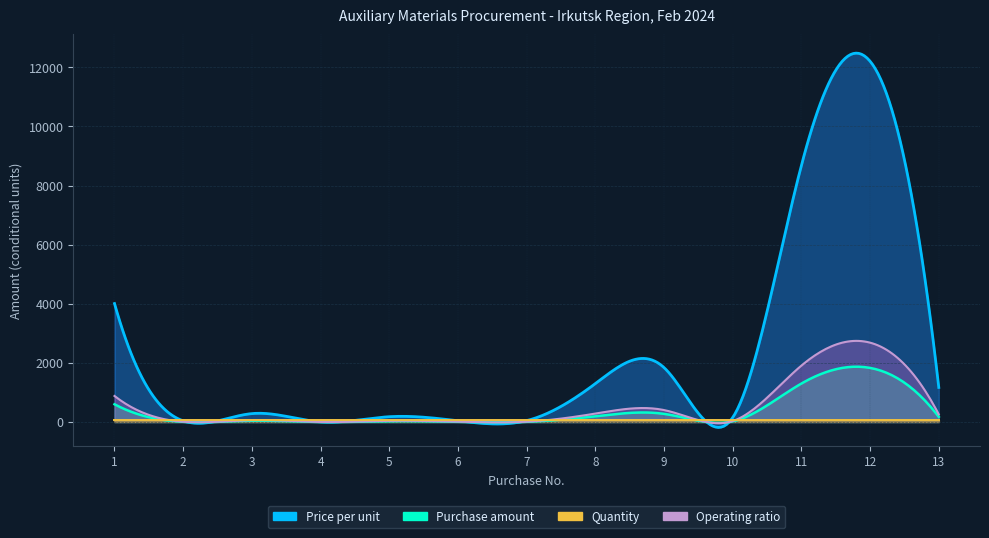

How many interior local peaks does the Purchase amount series have?

4